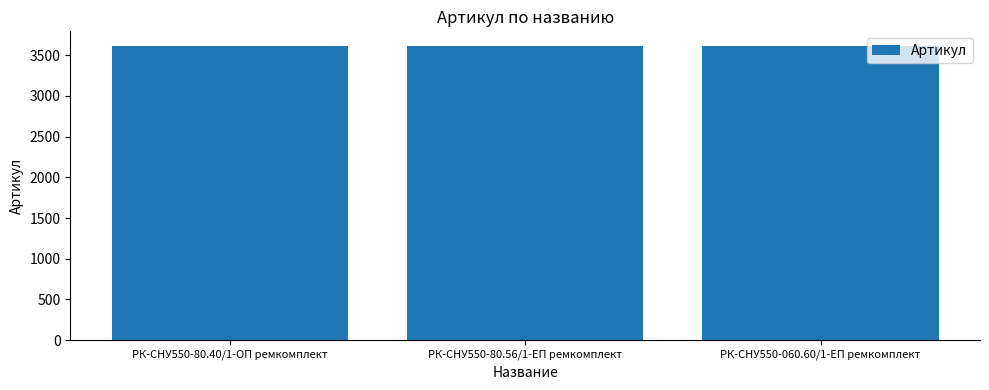

What is the sum of the values at РК-СНУ550-060.60/1-ЕП ремкомплект and РК-СНУ550-80.40/1-ОП ремкомплект?

7220